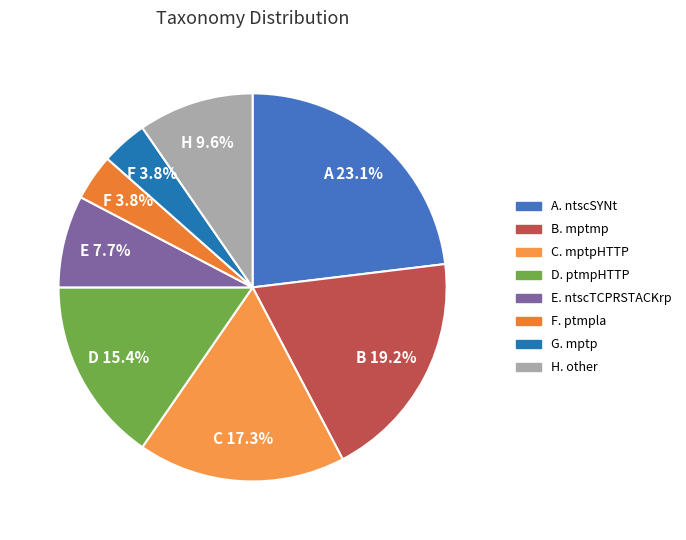

How many slices are in this pie chart?

8